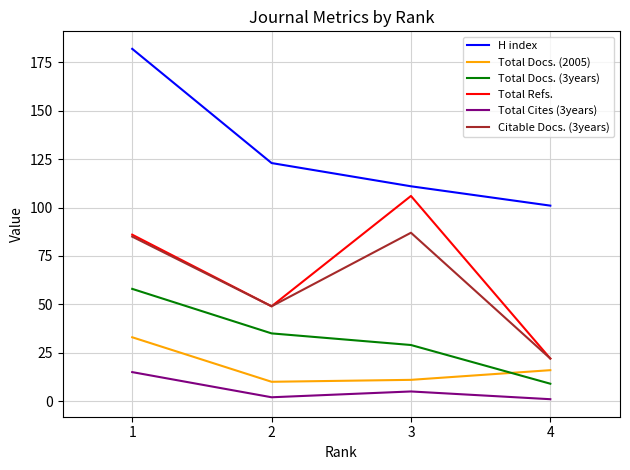

What are all the series names shown in the legend?

H index, Total Docs. (2005), Total Docs. (3years), Total Refs., Total Cites (3years), Citable Docs. (3years)